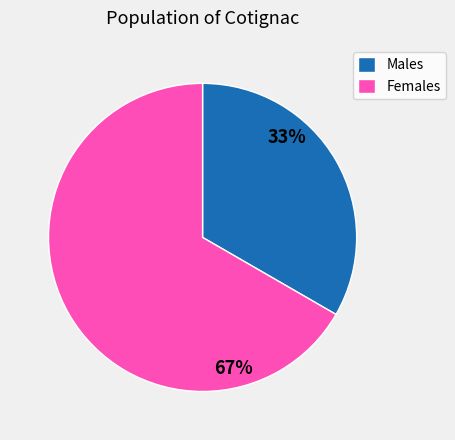

What is the smallest slice in the pie chart?

Males